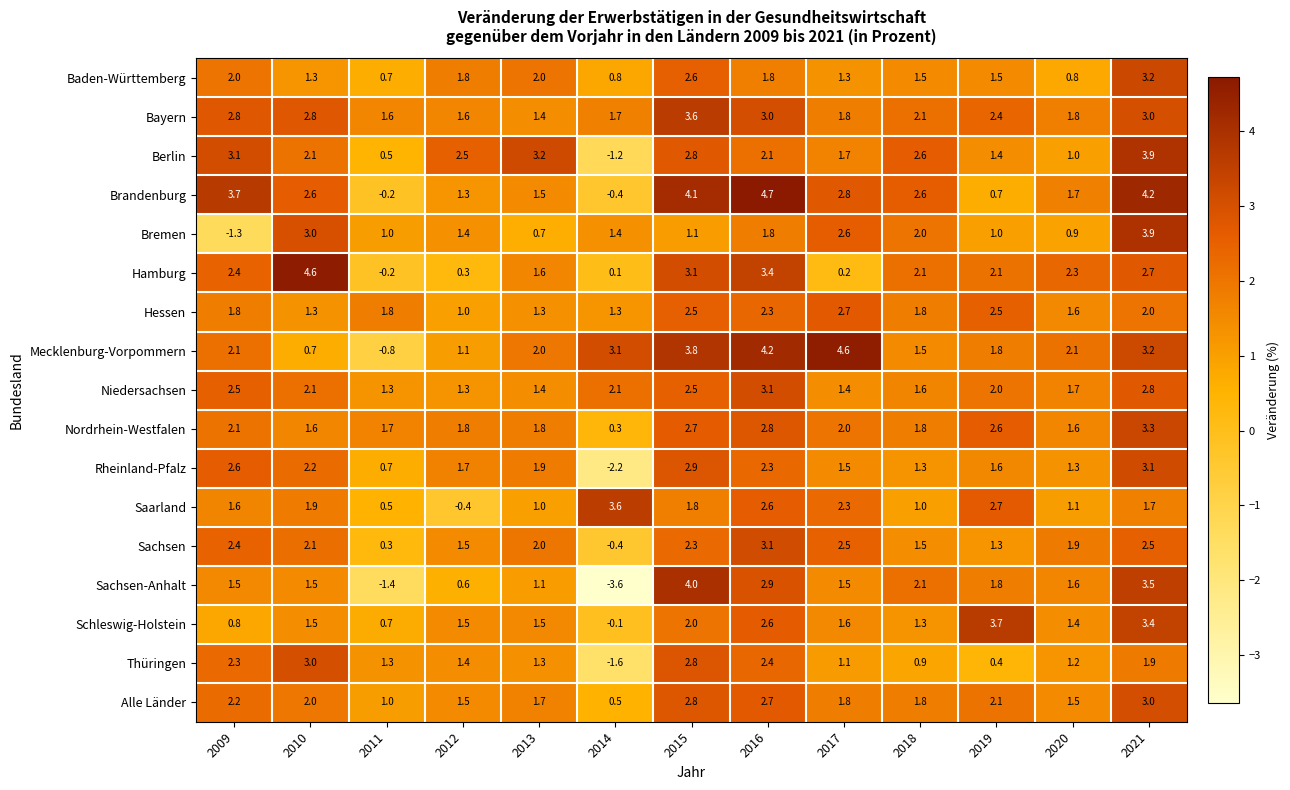

What is the maximum value shown in the chart?

4.7